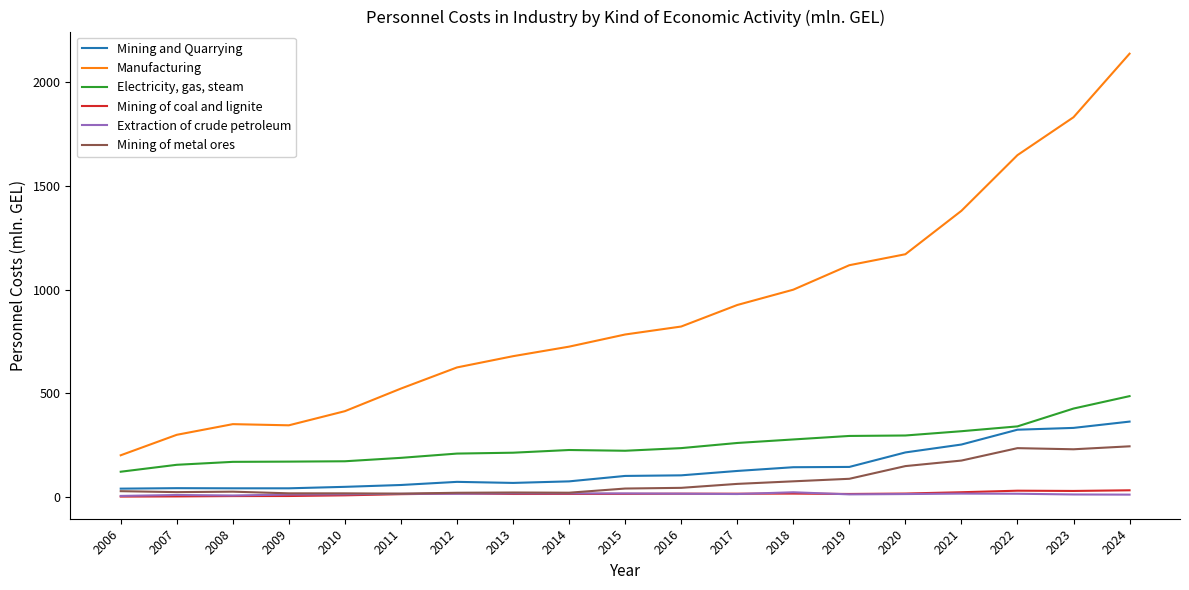

Which series changed the most between 2008 and 2011?

Manufacturing